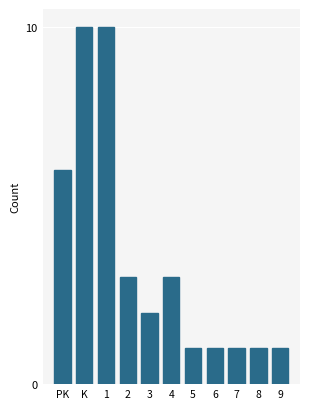

Reading left to right, what are all the values shown in this chart?

PK=6	K=10	1=10	2=3	3=2	4=3	5=1	6=1	7=1	8=1	9=1